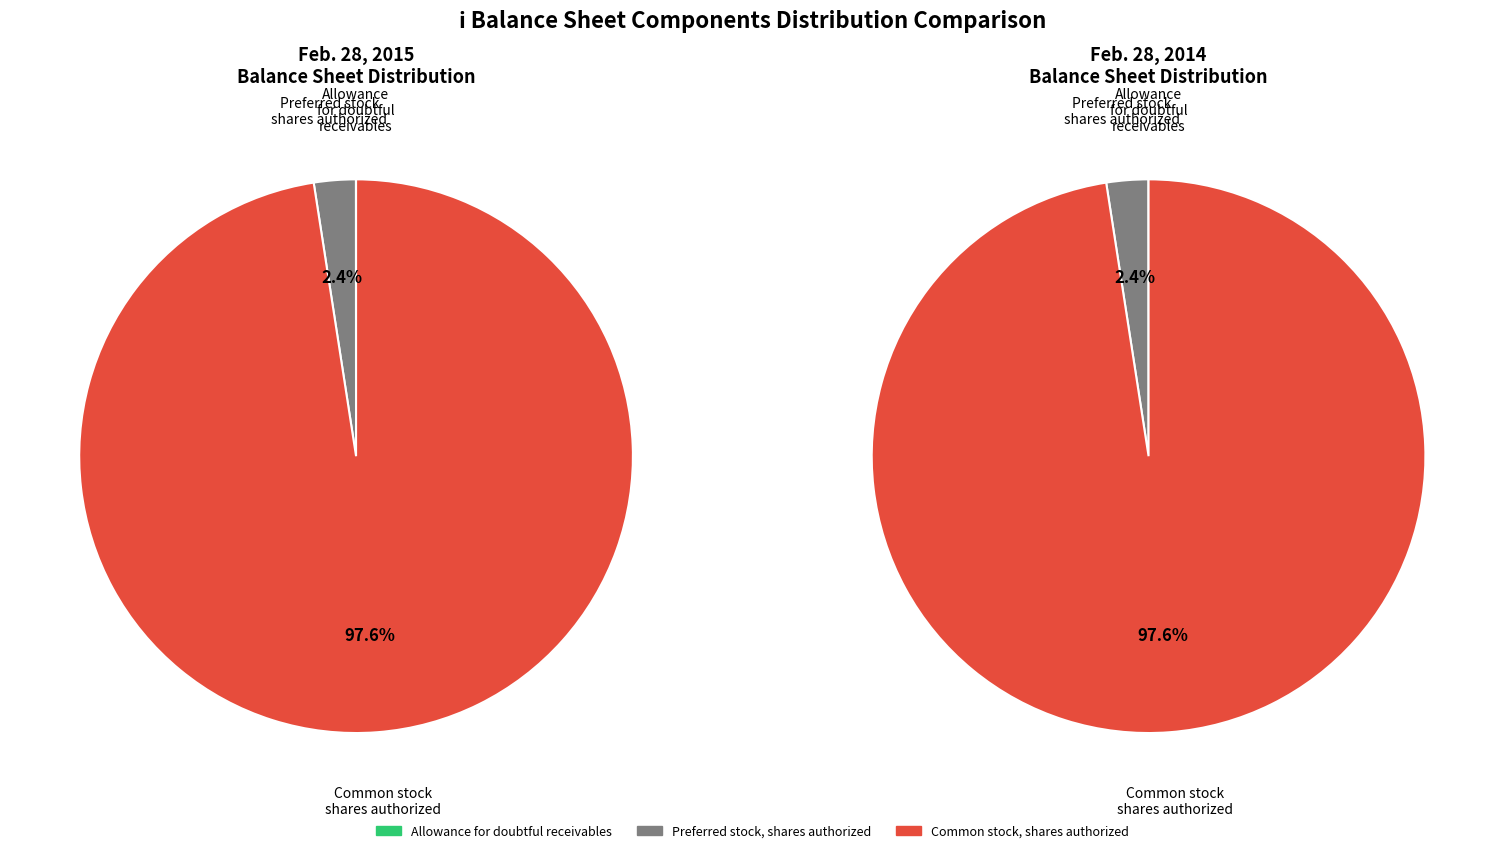

What is the smallest slice in the pie chart?

Allowance for doubtful receivables